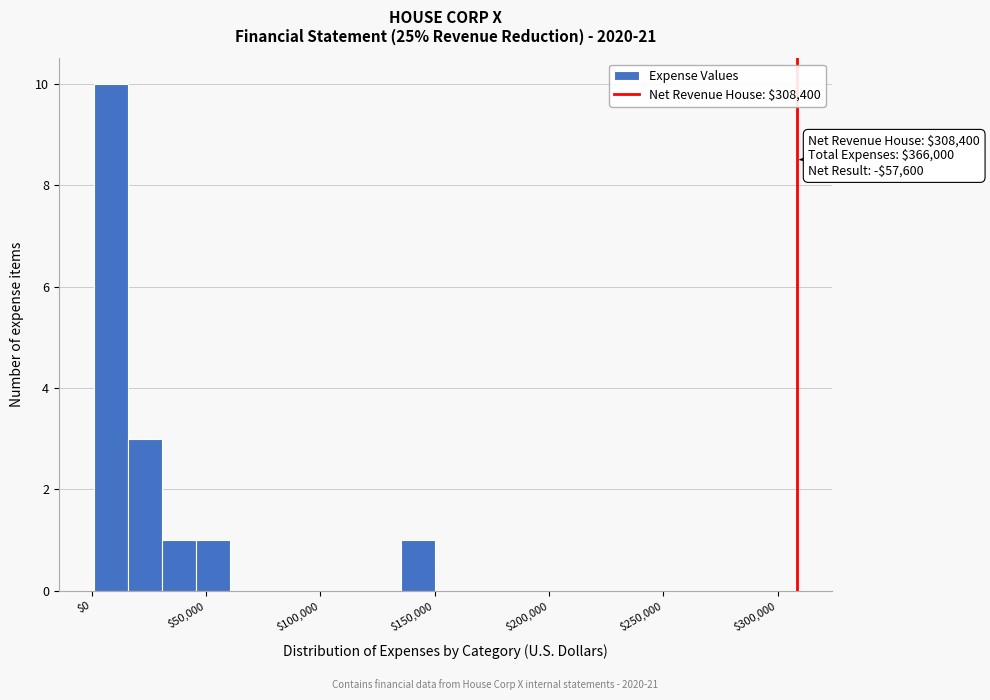

Around what value on the x-axis is the tallest bar? Give the approximate position of its centre, as read against the axis.

10000